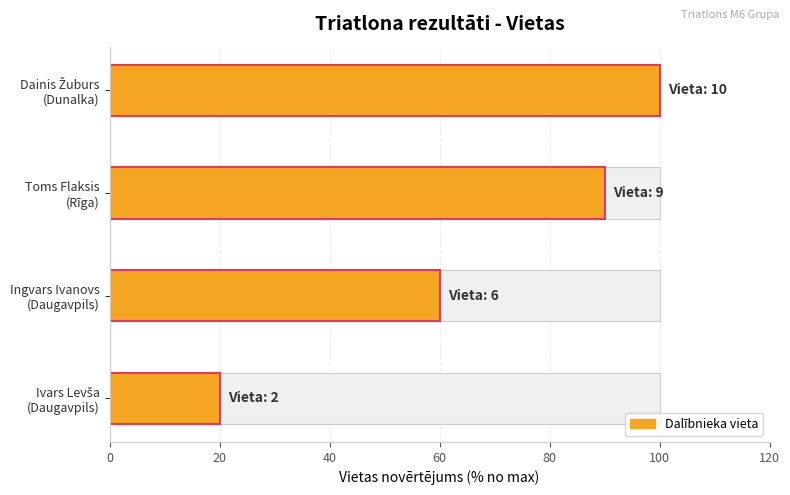

What is the minimum value shown in the chart?

20